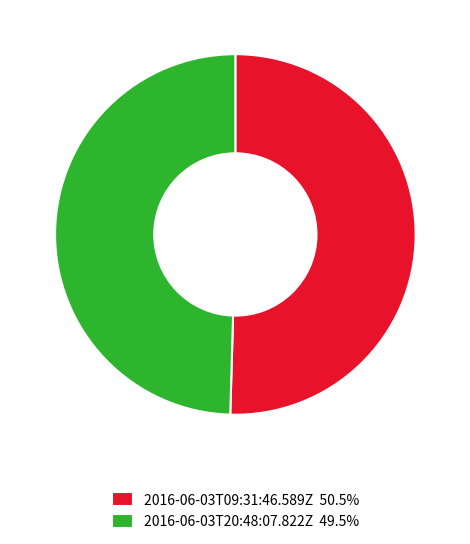

Approximately how many times larger is the value at 2016-06-03T09:31:46.589Z compared to 2016-06-03T20:48:07.822Z?

1.0